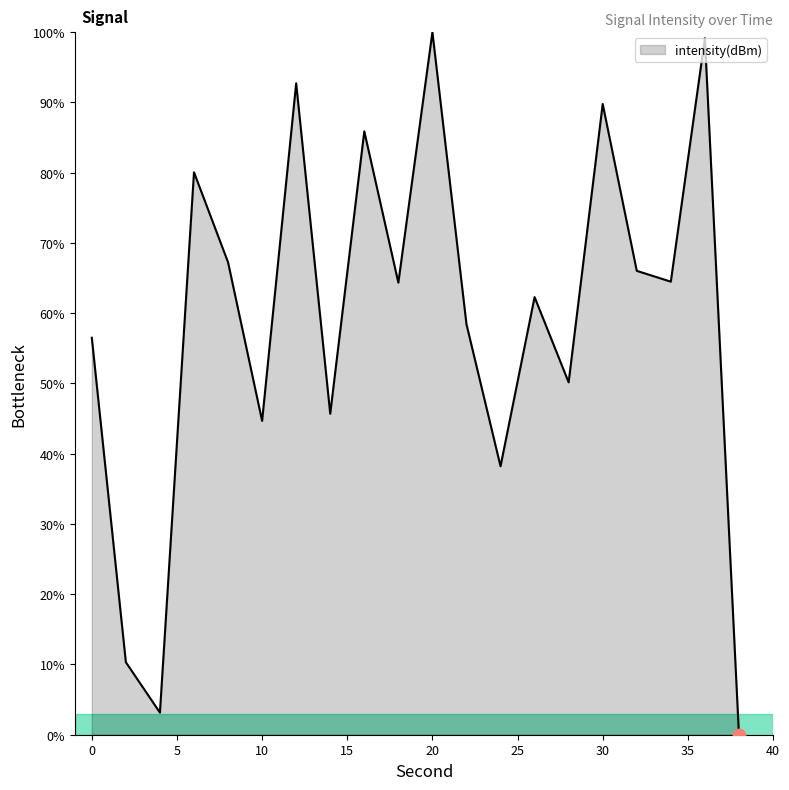

What is the difference between the maximum and minimum values?

100.0